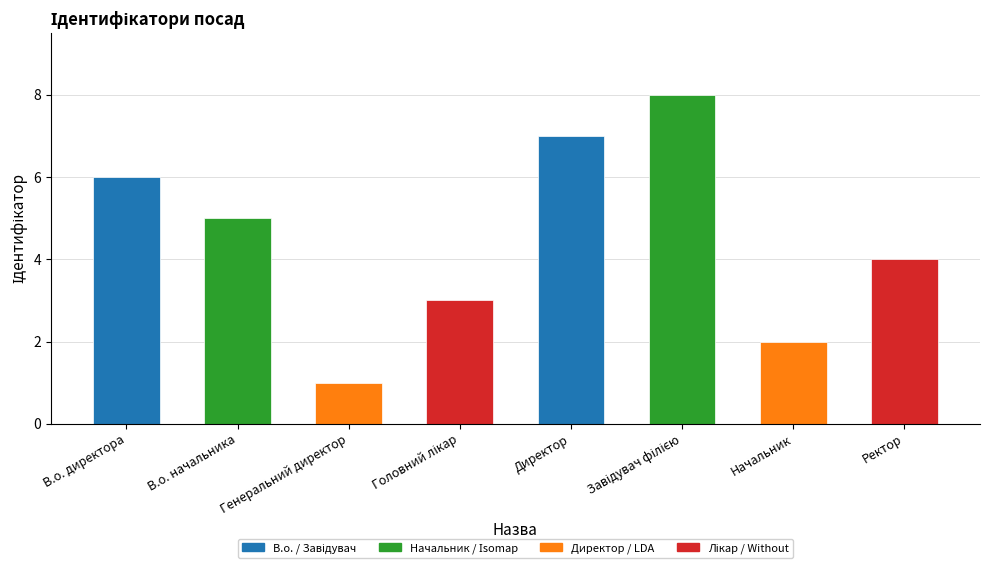

The chart shows a value of 5 at В.о. начальника. True or false?

True